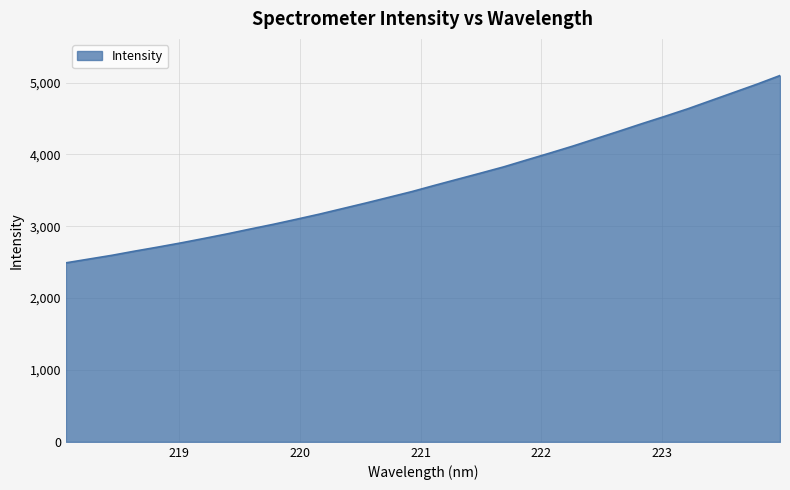

What is the difference between the maximum and minimum values?

2606.9